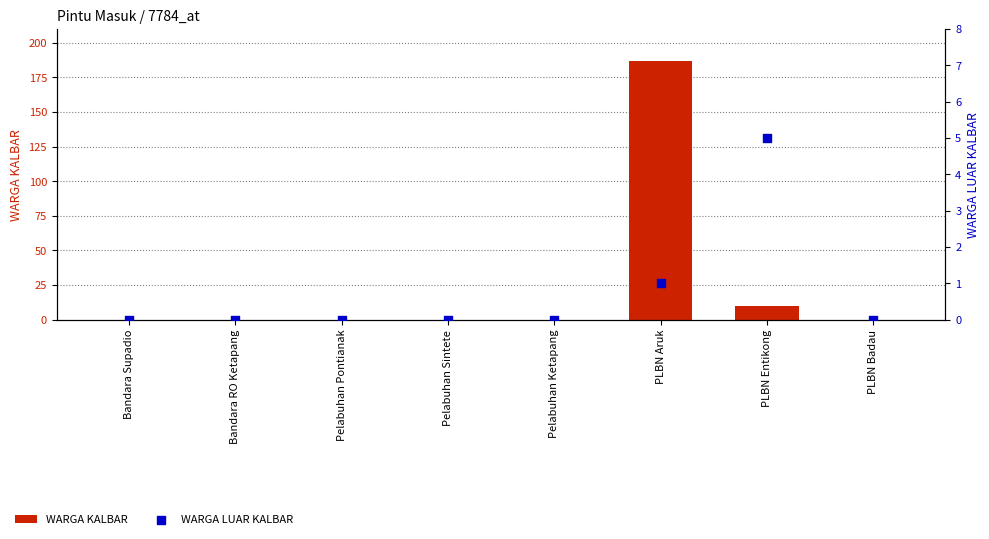

At which category is the sum across all series the highest?

PLBN Aruk